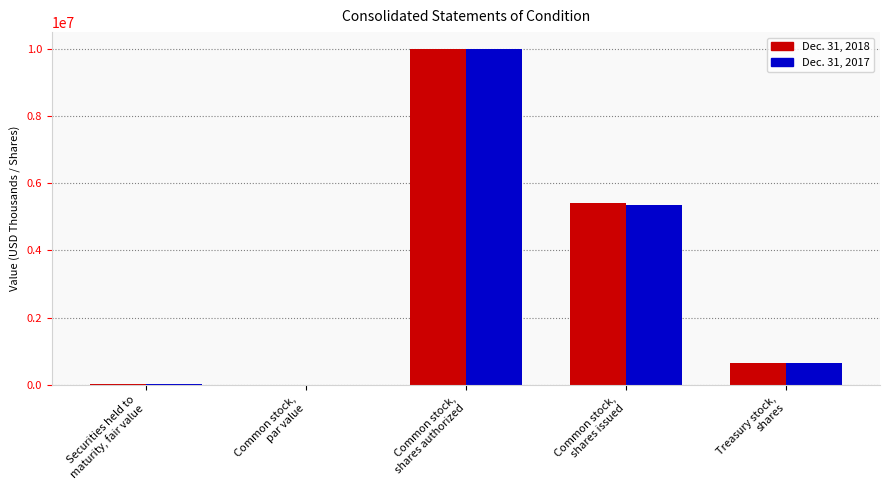

How many data points does each series have?

5